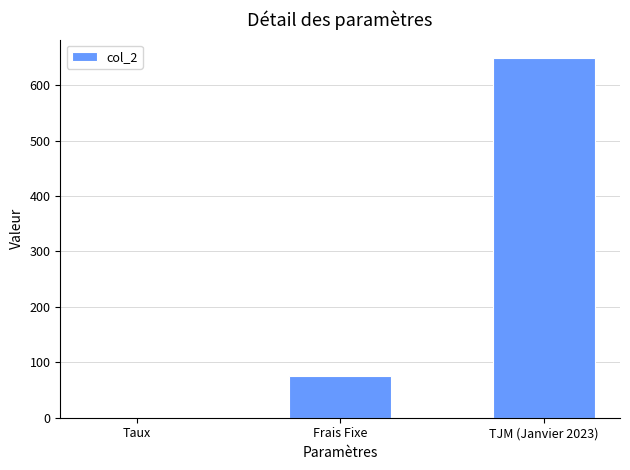

How many data points does each series have?

3